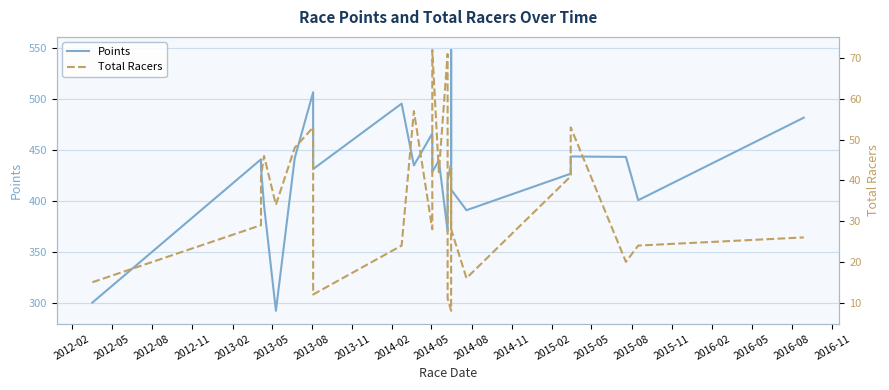

Which series changed the most between 2012-08 and 2015-02?

Points